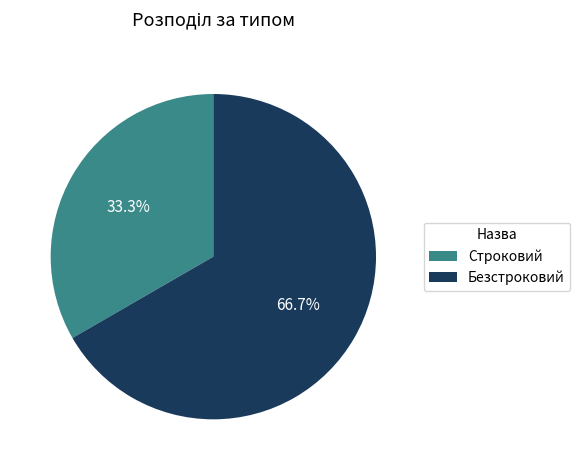

Between Безстроковий and Строковий, which is larger?

Безстроковий